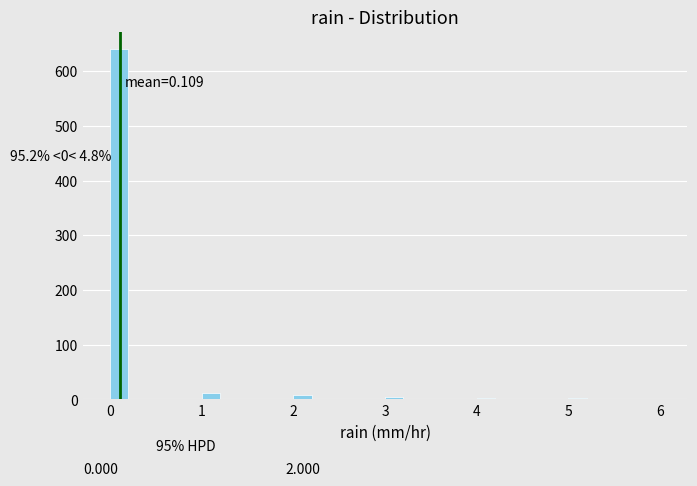

Read against the x-axis, roughly where is the centre of the tallest bar?

0.1